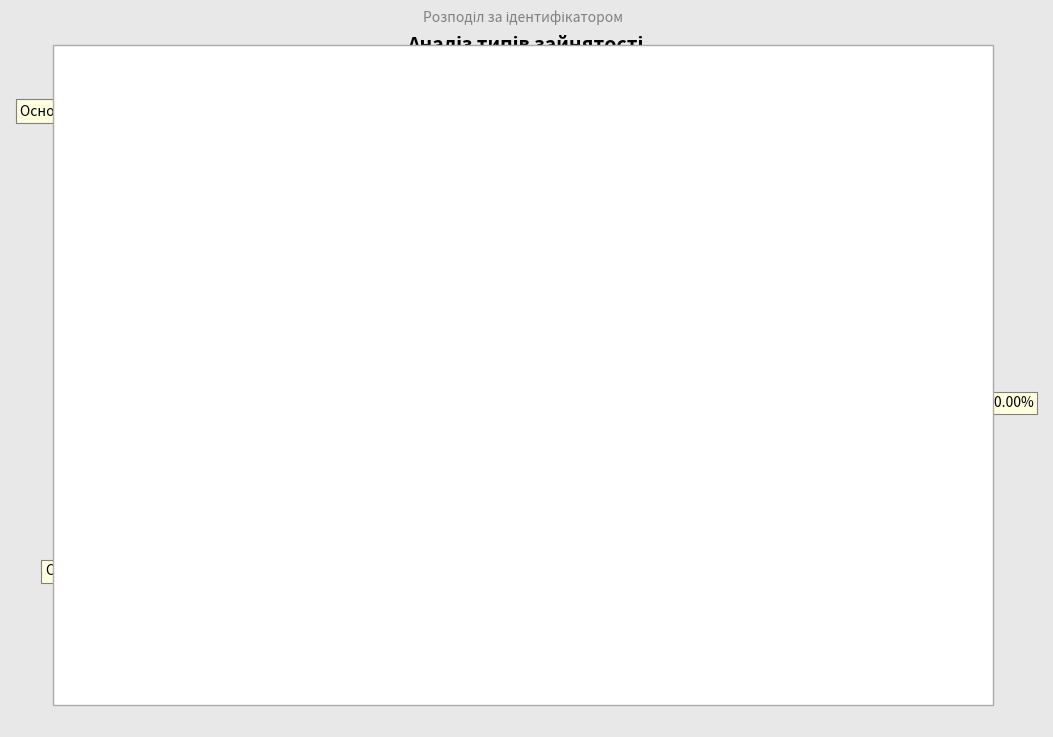

What is the change in value from Основне місце роботи to Сумісництво?

+2